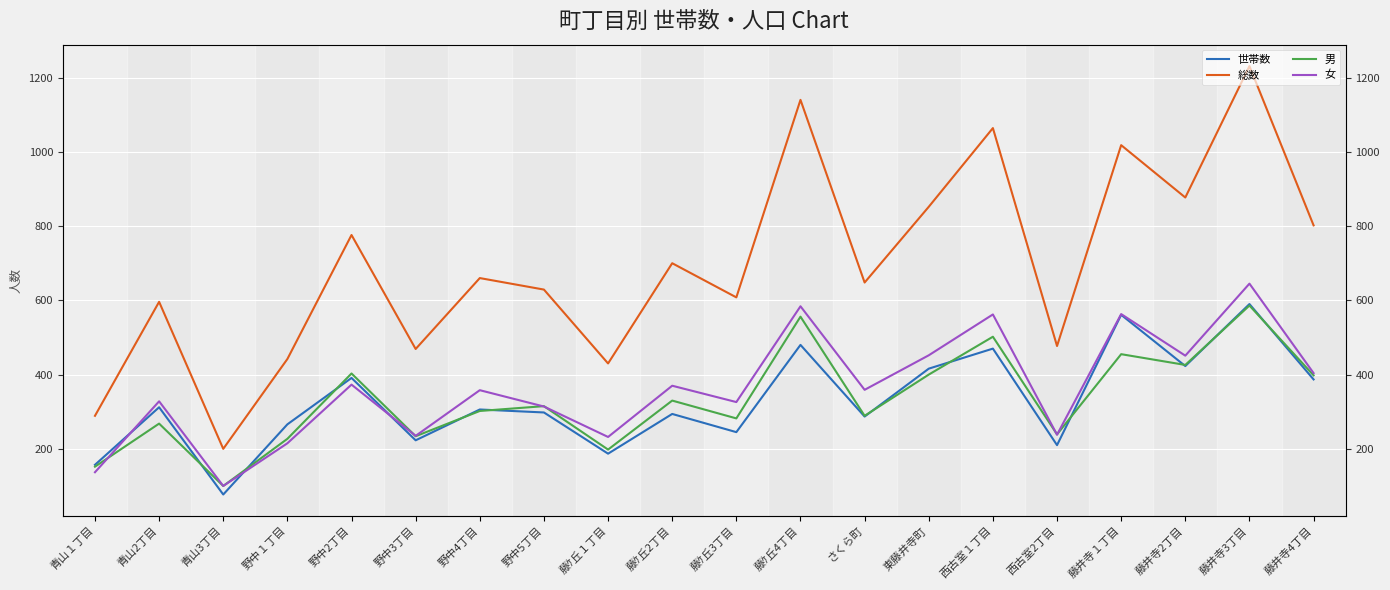

What is the label of the 3rd point from the left?

青山3丁目